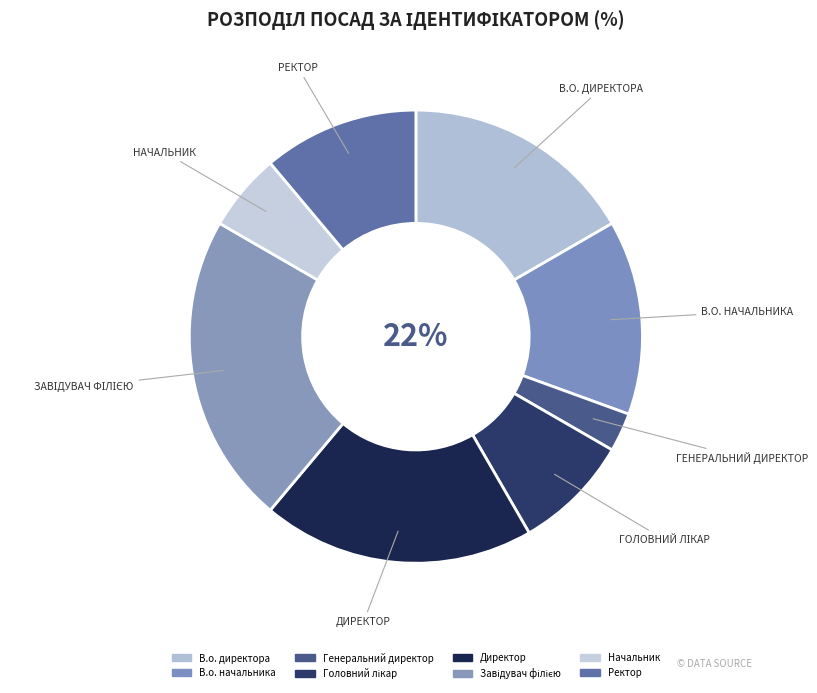

Rank the categories by value from lowest to highest.

Генеральний директор, Начальник, Головний лікар, Ректор, В.о. начальника, В.о. директора, Директор, Завідувач філією